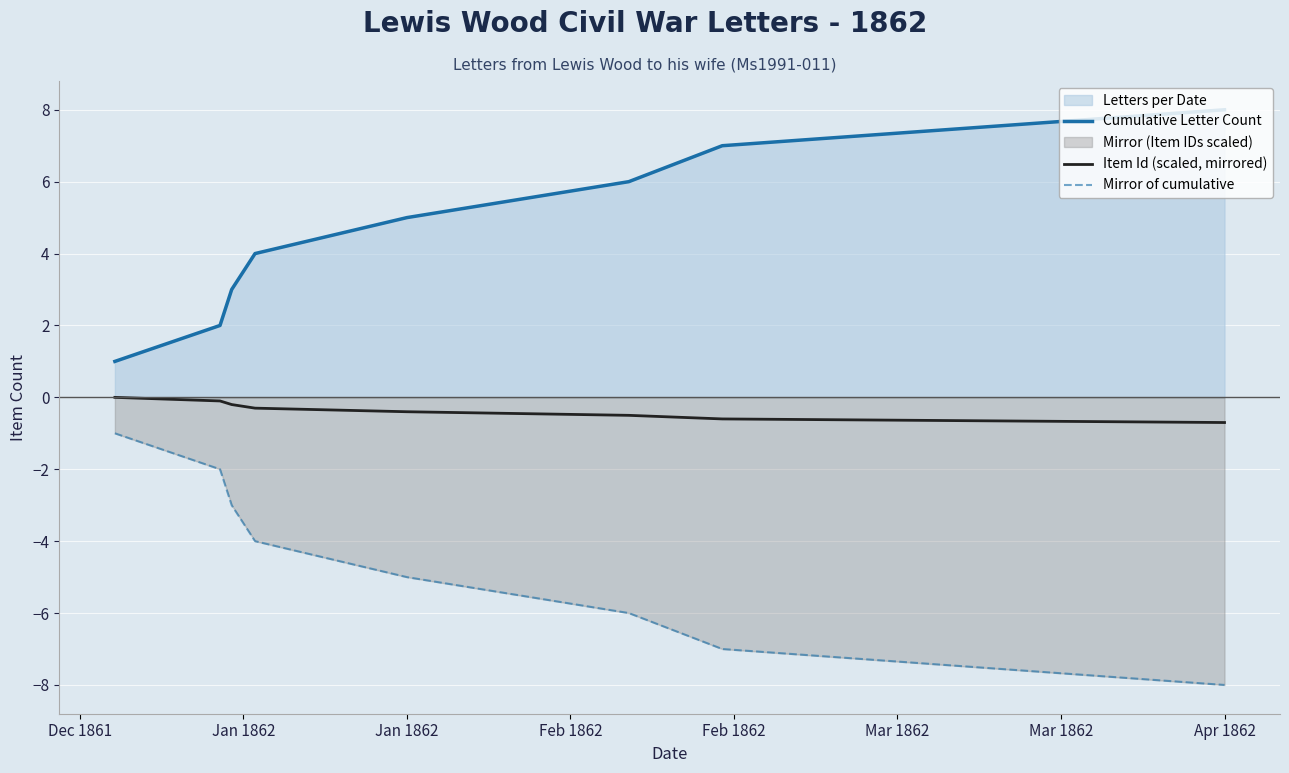

What is the spread (max minus min) of values at Apr 1862?

16.0